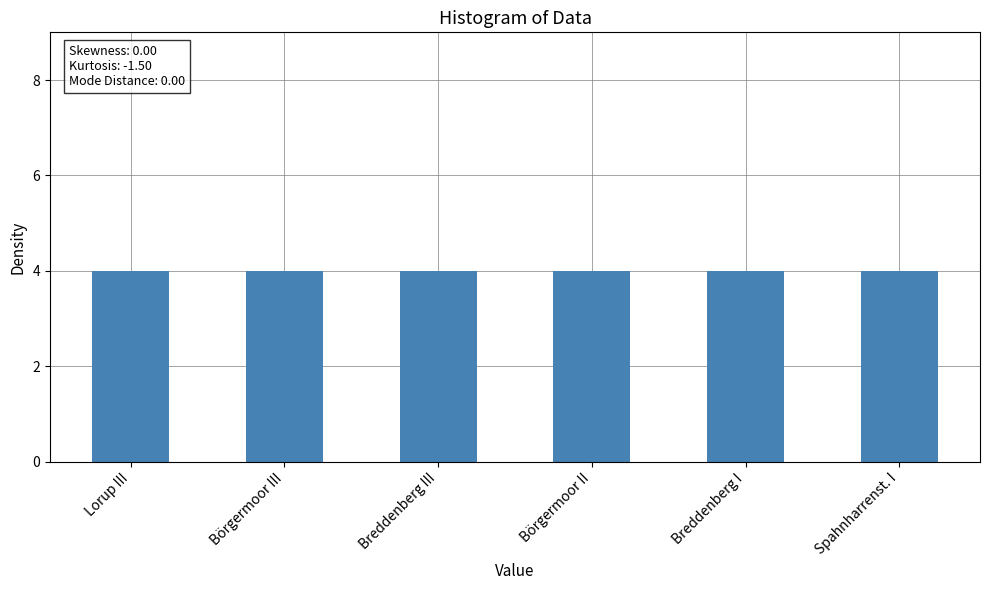

What is the total value across all series at Börgermoor II?

4